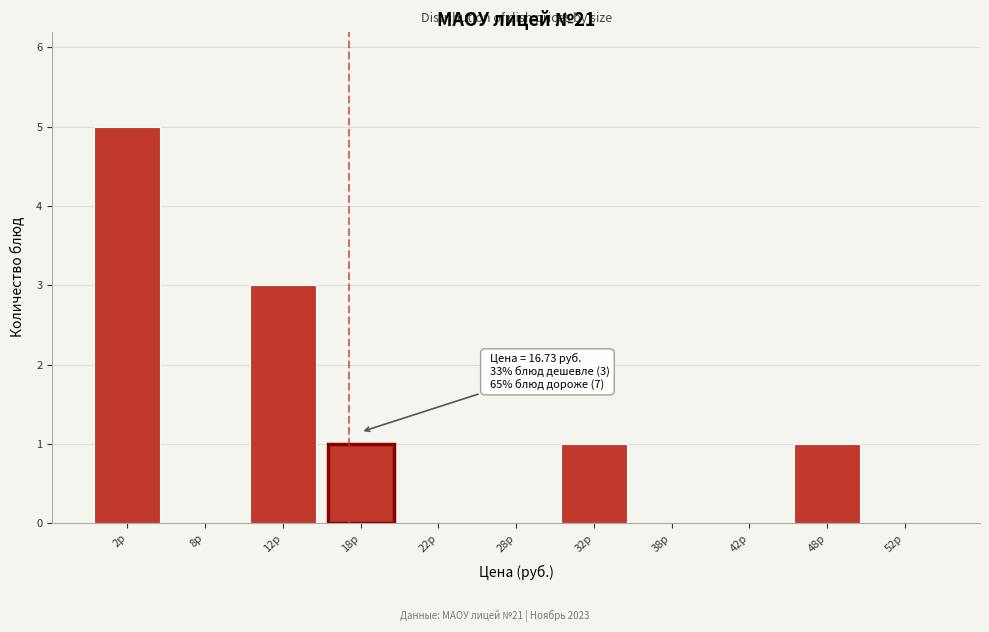

Which range on the x-axis has the tallest bar?

0 to 5